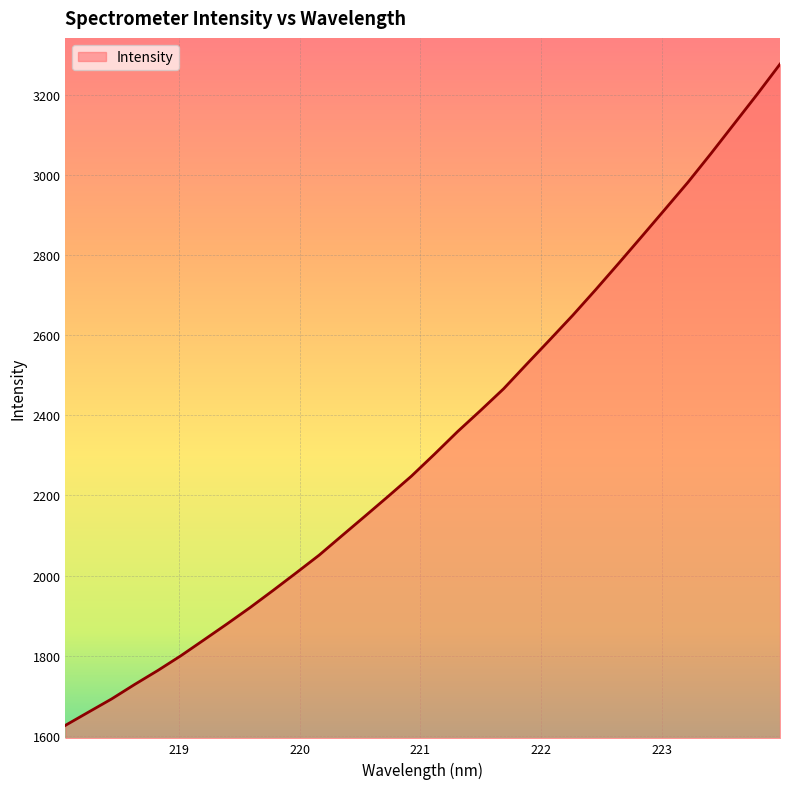

What is the difference between the maximum and minimum values?

1651.4